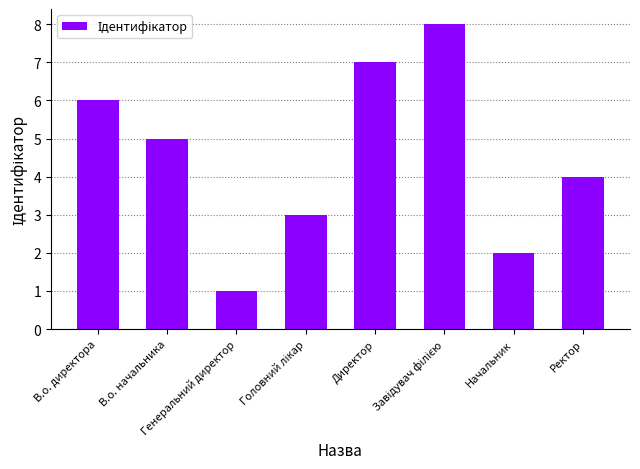

At which label does the data first exceed 5?

В.о. директора